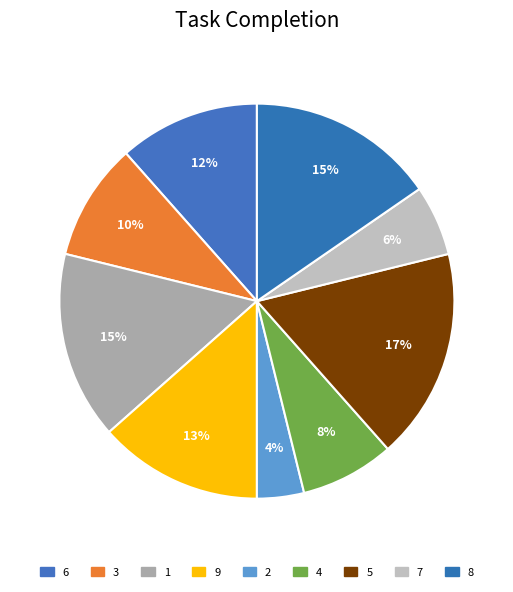

How many segments does this pie chart have?

9